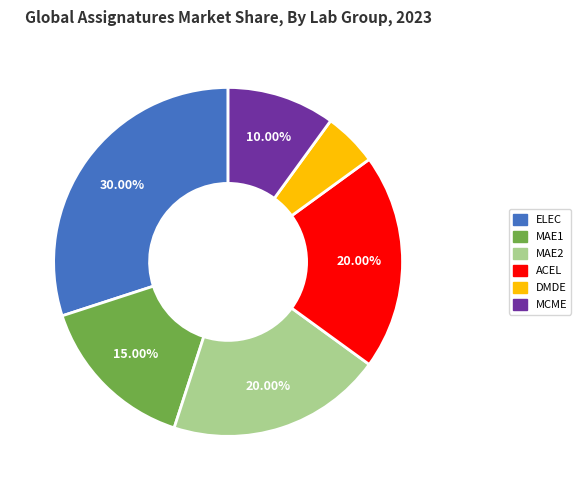

Between ACEL and MCME, which is larger?

ACEL